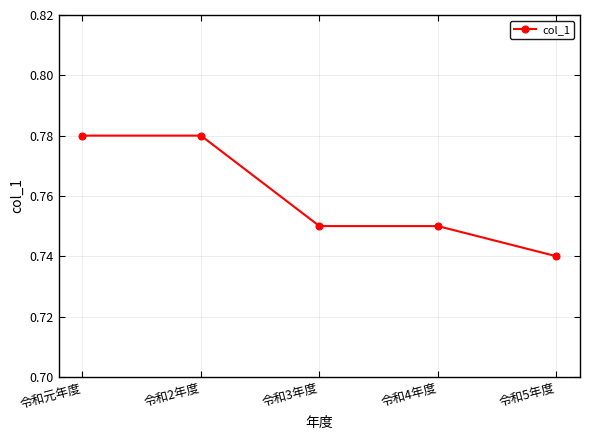

What is the sum of all values?

3.8